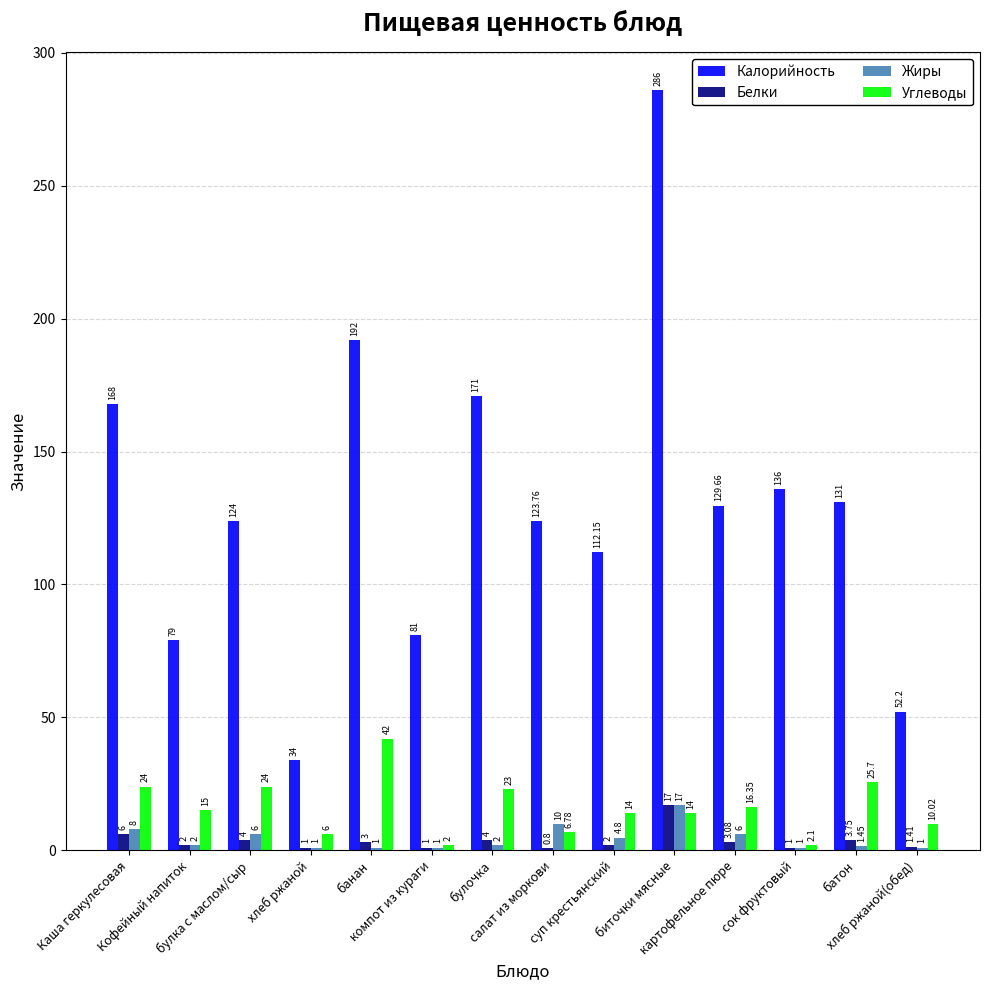

At how many categories does at least one series exceed 120?

9